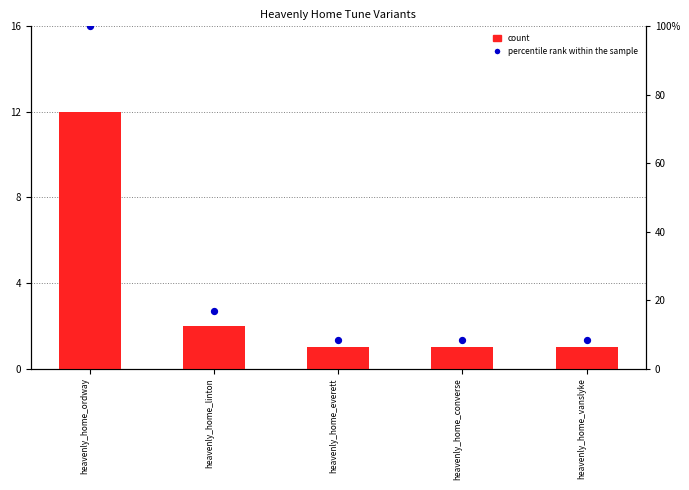

What is the total value across all series at heavenly_home_converse?

9.3